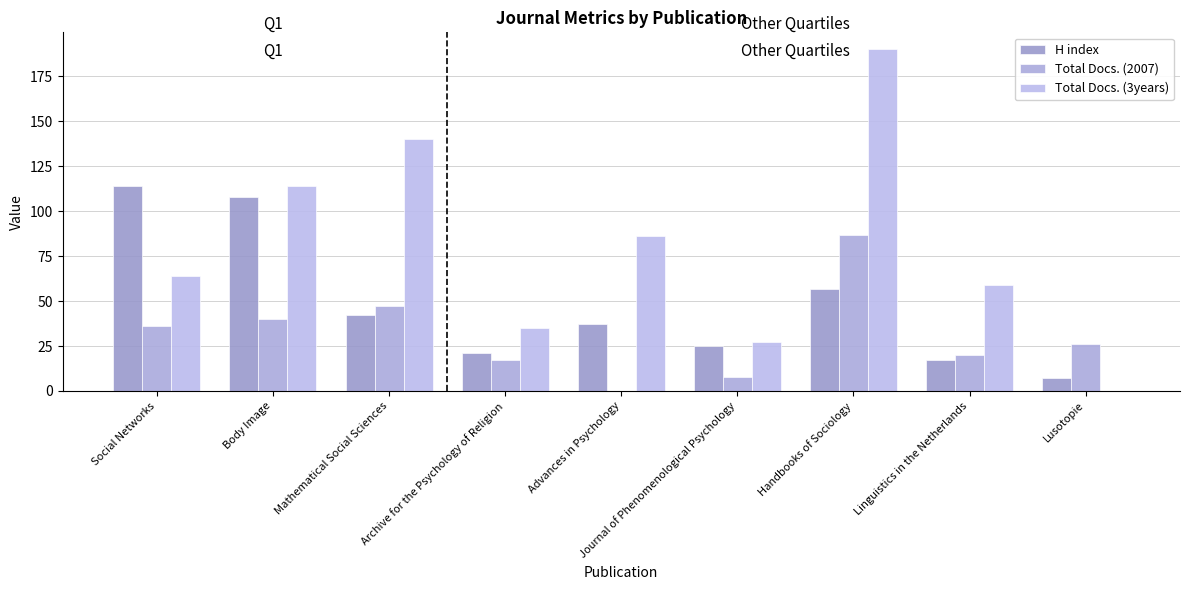

At which label is Total Docs. (2007) closest to 43?

Body Image